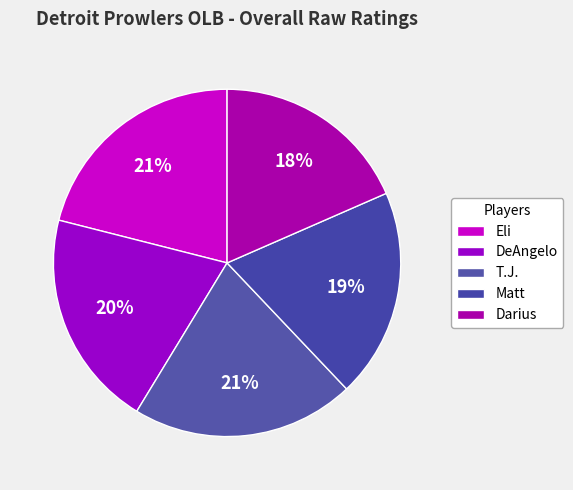

Is it true that Matt is 19% of the pie?

True